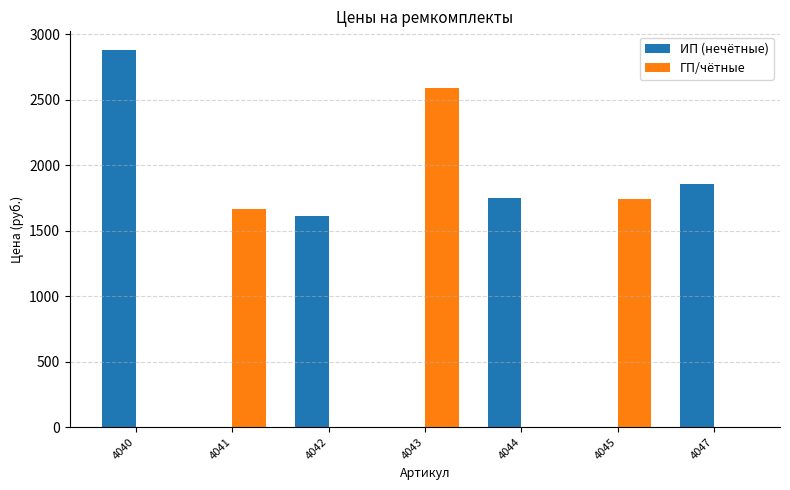

Between 4043 and 4044, which series saw the biggest shift?

ГП/чётные